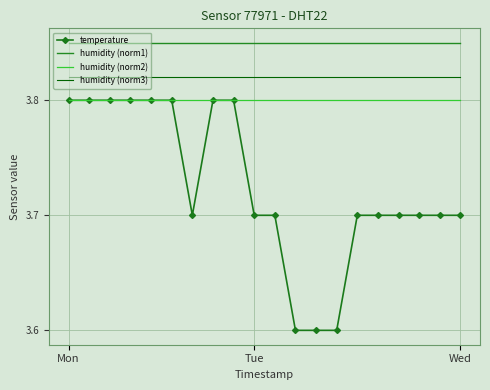

What is the smallest value displayed?

3.6